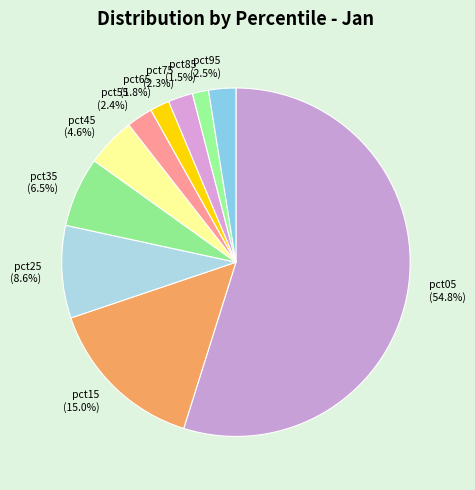

What percentage is the pct05 slice, to the nearest percent?

55%